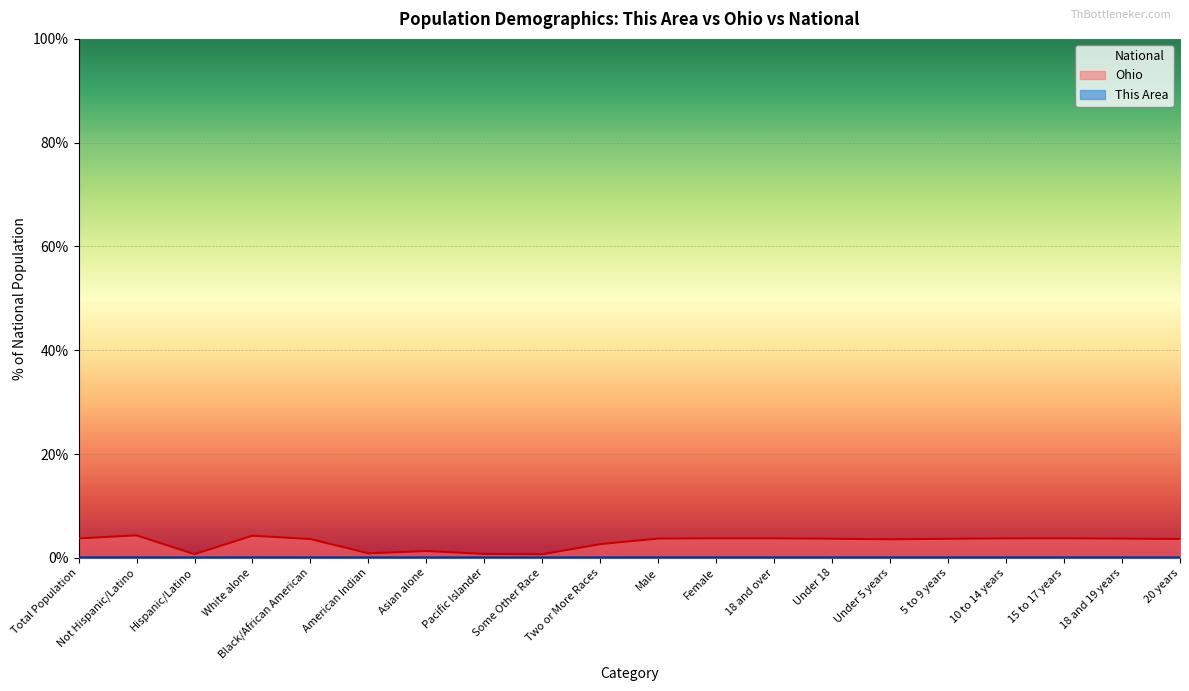

True or false: This Area line and Ohio line intersect in this chart.

False